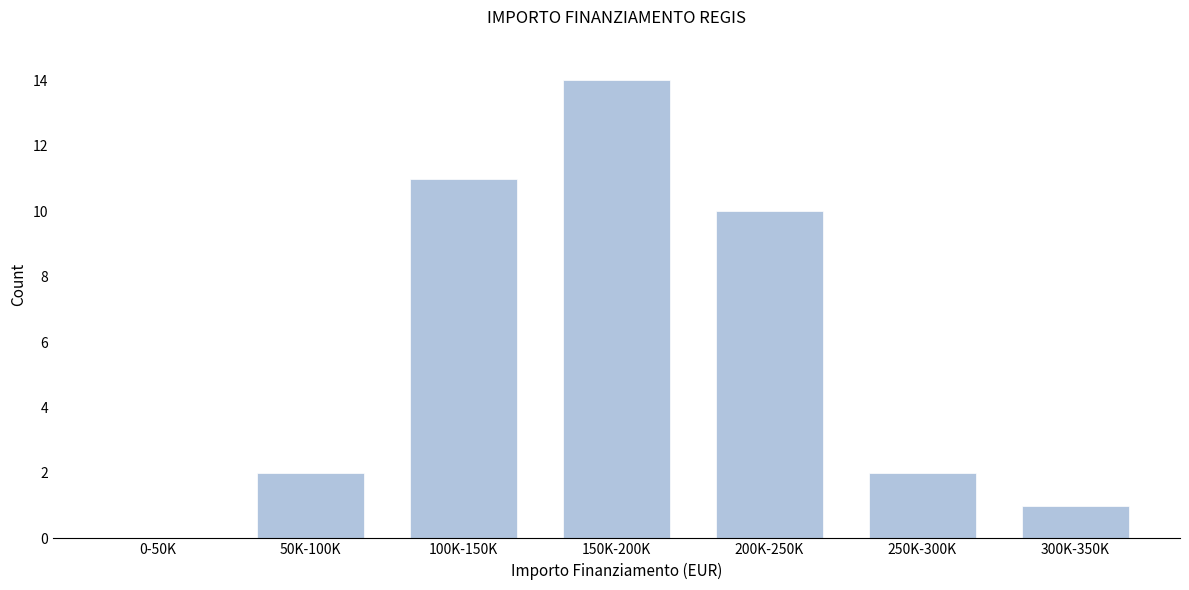

Reading right to left, what are all the values shown in this chart?

300K-350K=1	250K-300K=2	200K-250K=10	150K-200K=14	100K-150K=11	50K-100K=2	0-50K=0